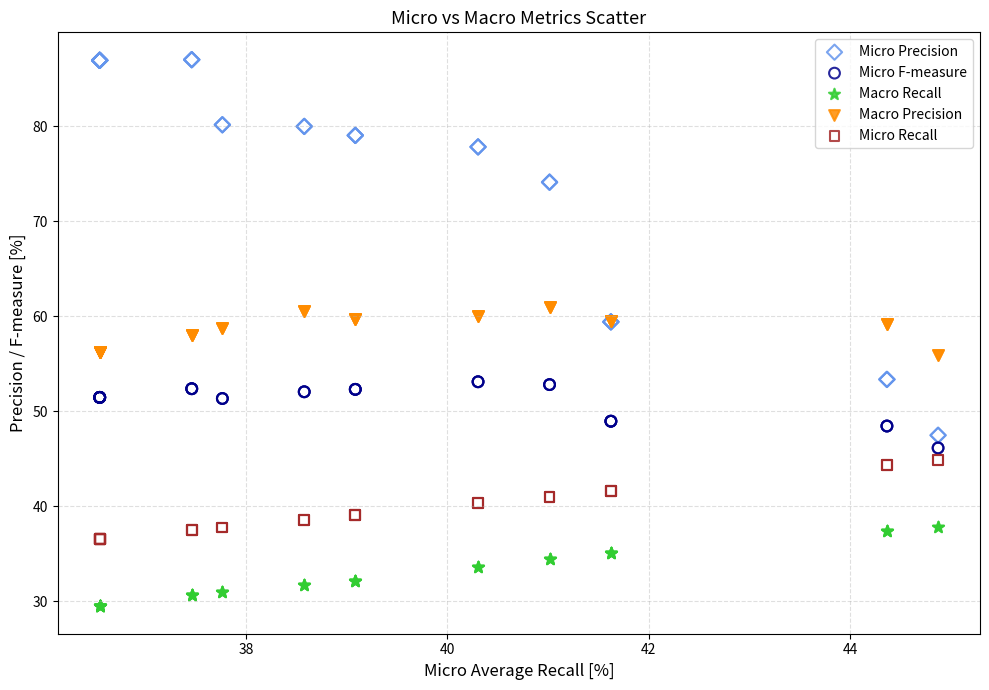

Which series reaches the maximum Y coordinate?

Micro Precision